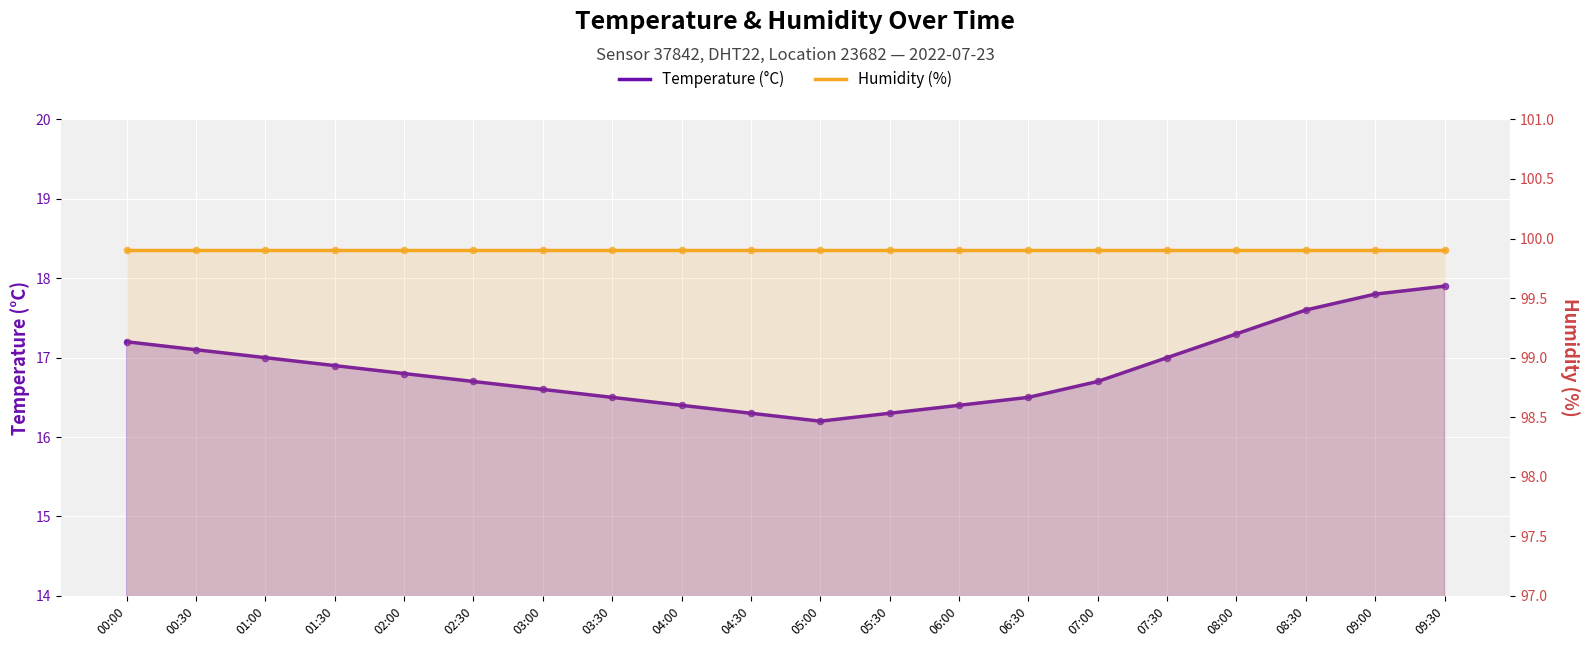

At how many categories does at least one series exceed 28?

20